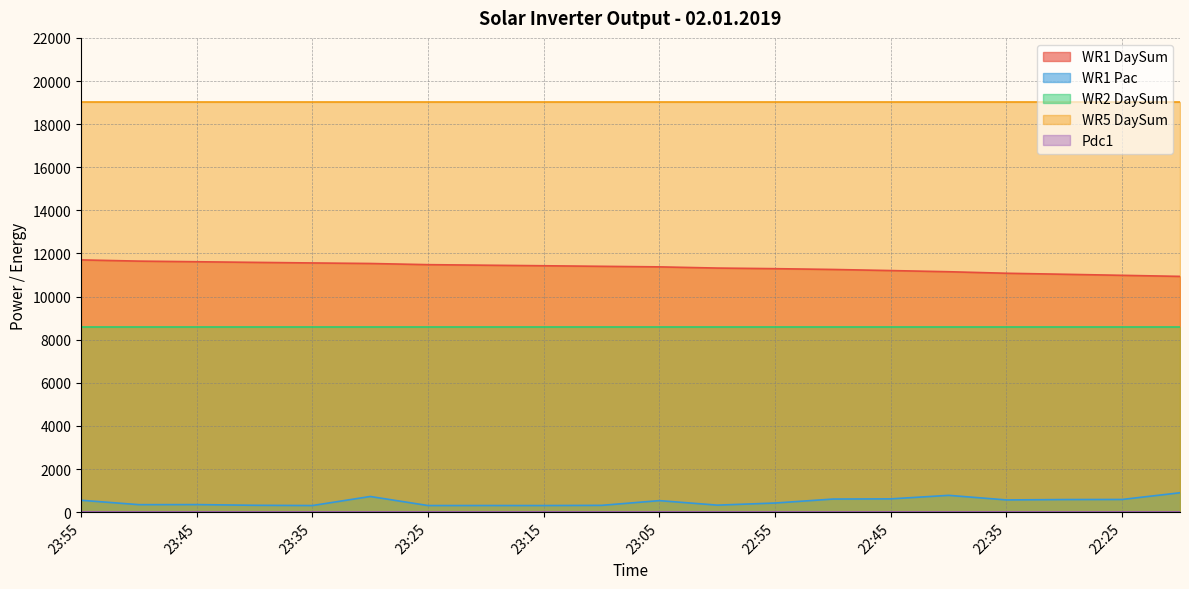

What is the total value across all series at 22:45?

39445